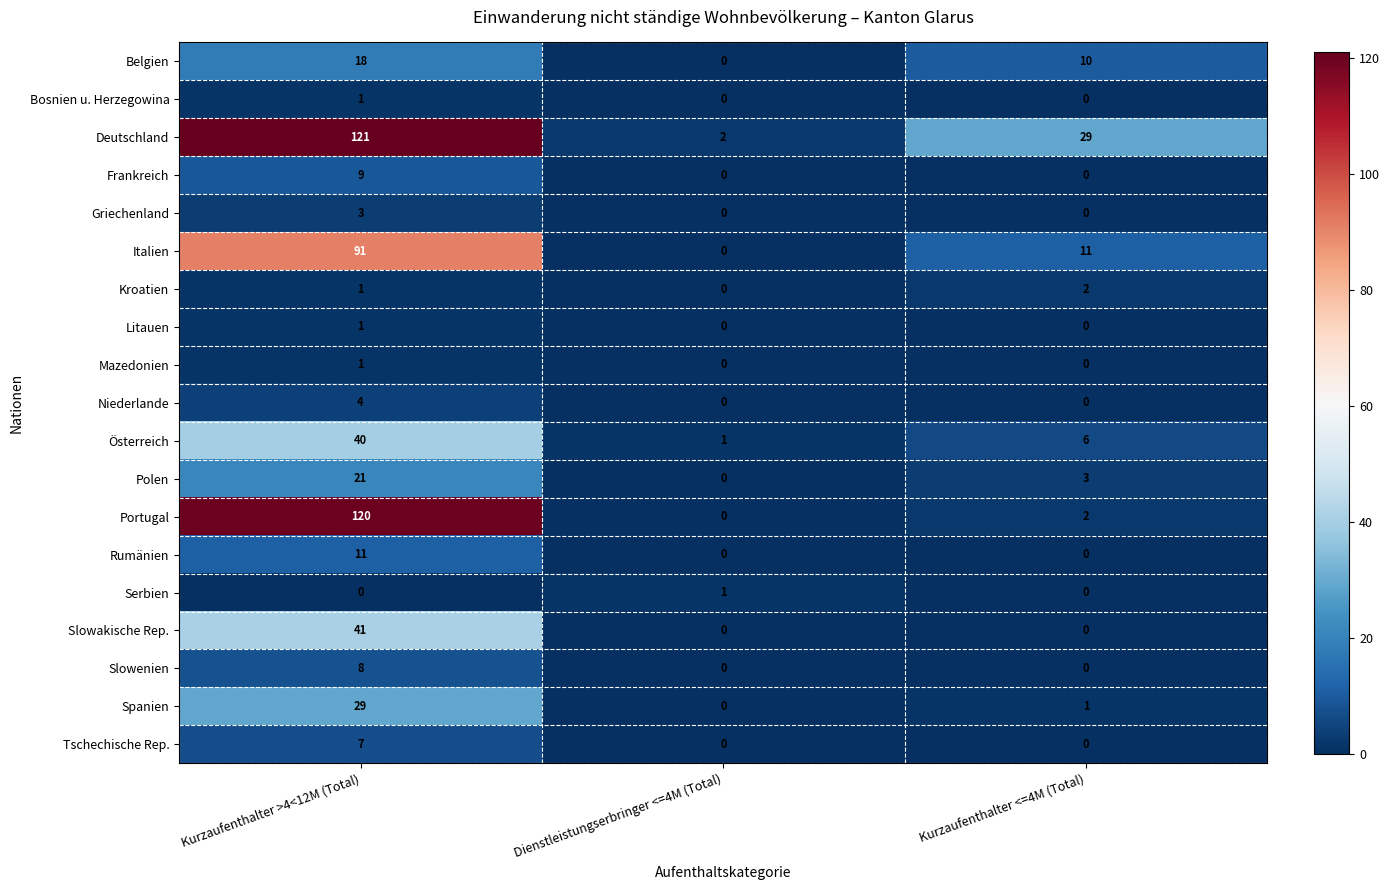

Rank the categories by Spanien value from lowest to highest.

Dienstleistungserbringer <=4M (Total), Kurzaufenthalter <=4M (Total), Kurzaufenthalter >4<12M (Total)